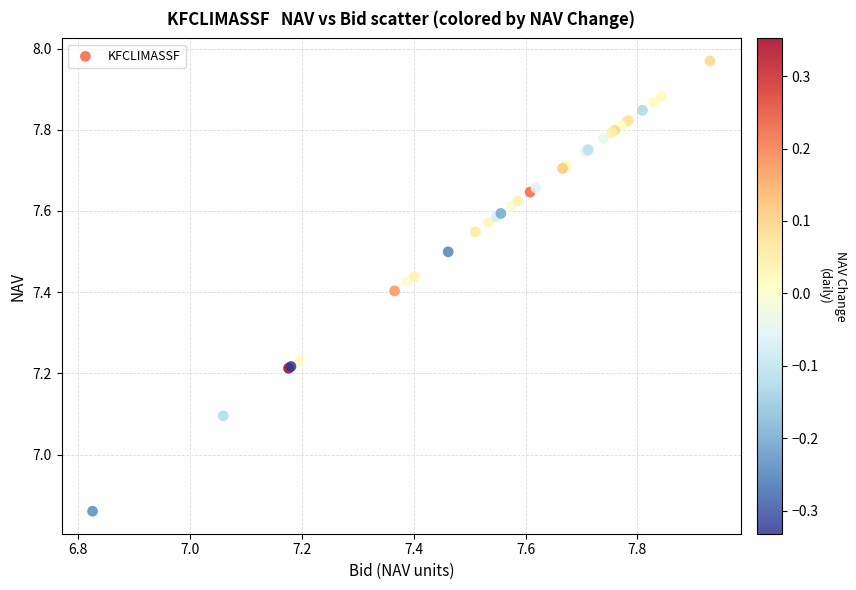

What Y value in the scatter plot is closest to 7?

7.1